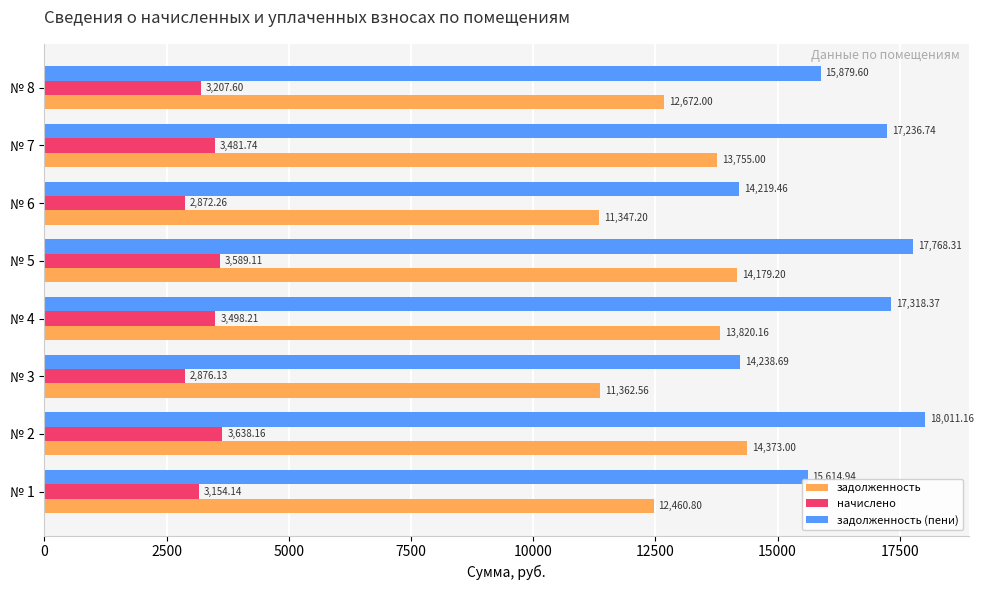

Which series has the largest range (max minus min)?

задолженность (пени)